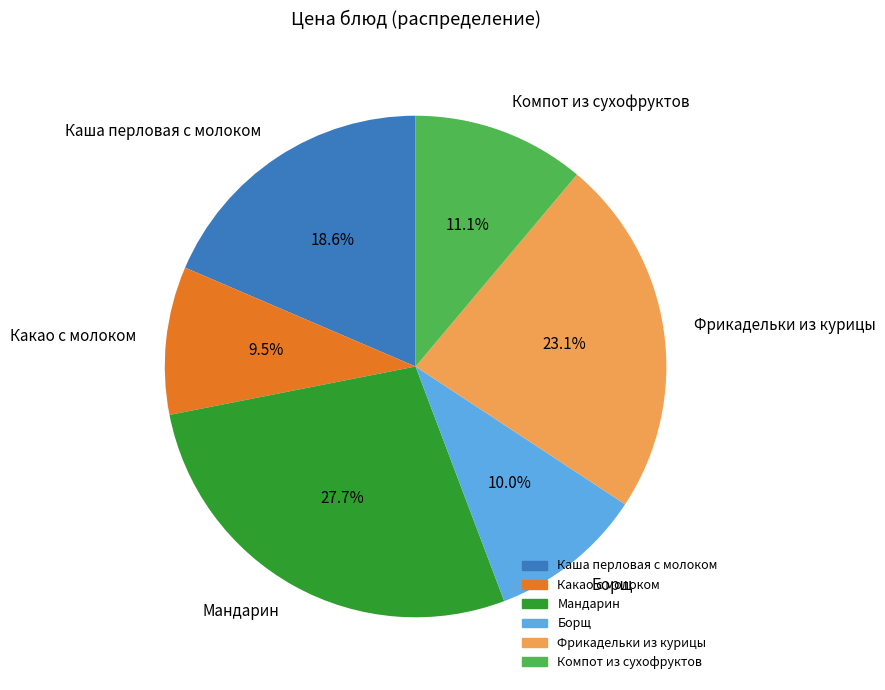

True or false: Каша перловая с молоком accounts for 8% of the total.

False